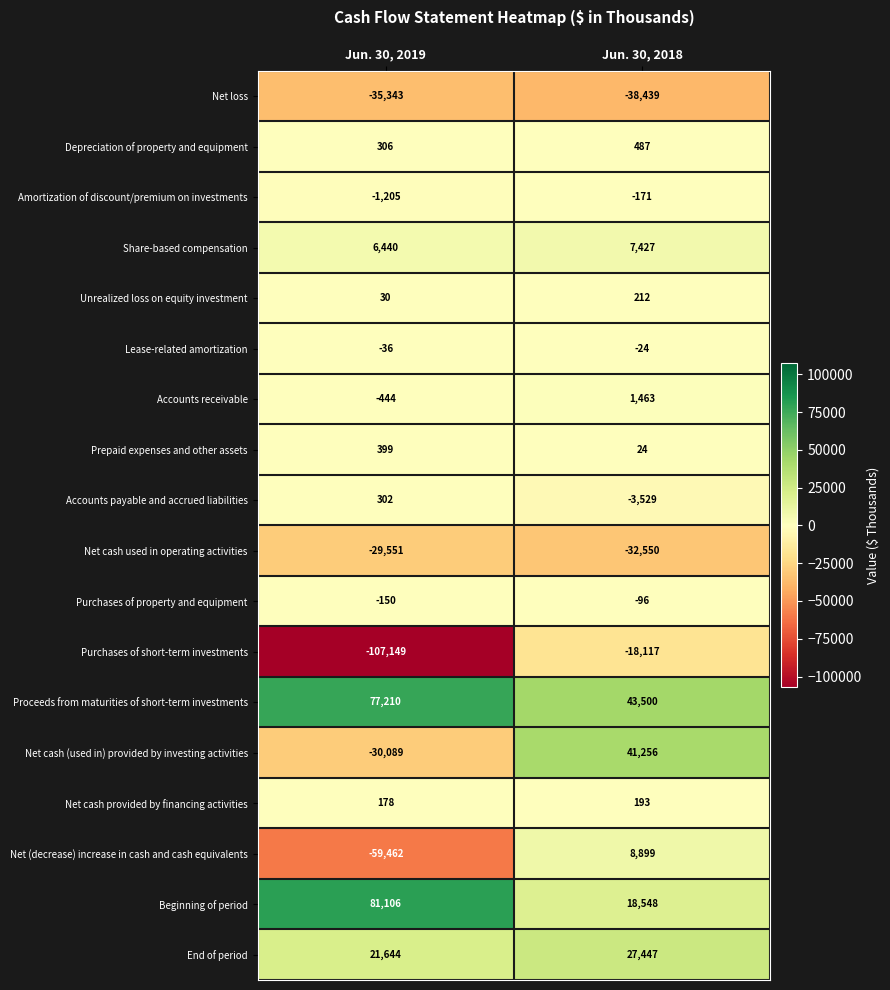

True or false: Proceeds from maturities of short-term investments has a value of 126553 at Jun. 30, 2019.

False